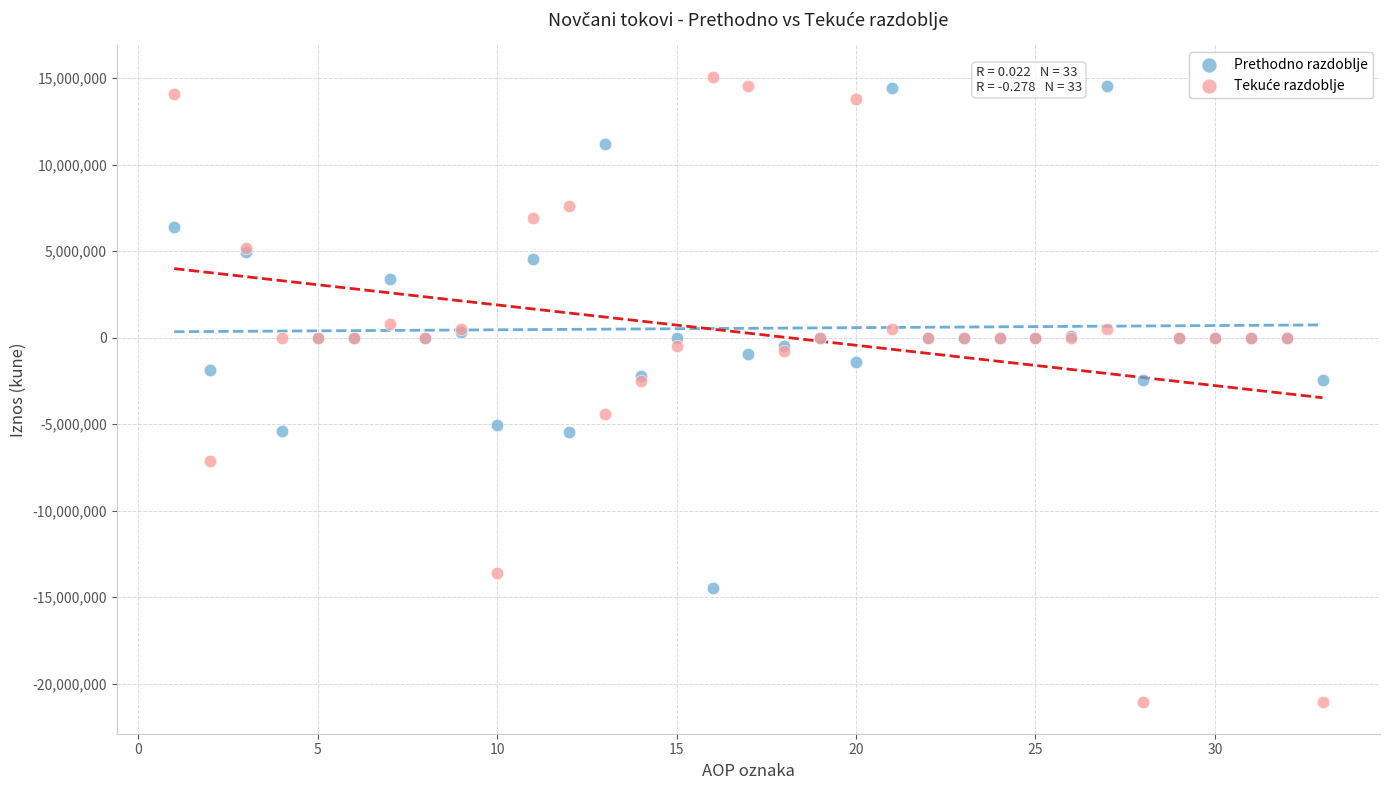

What is the X range (max minus min) for the scatter plot?

32